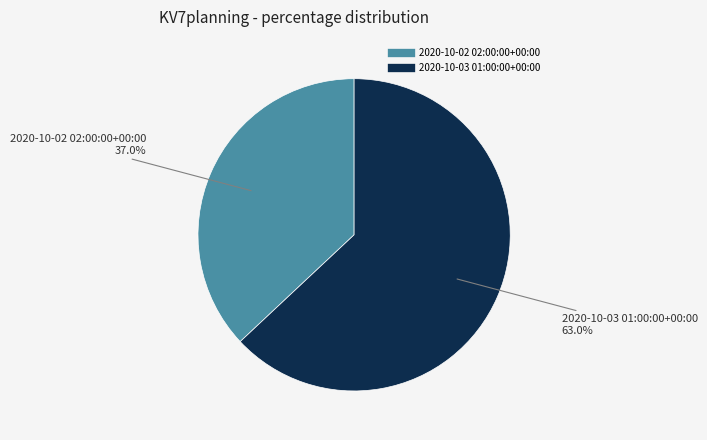

What is the smallest slice in the pie chart?

2020-10-02 02:00:00+00:00